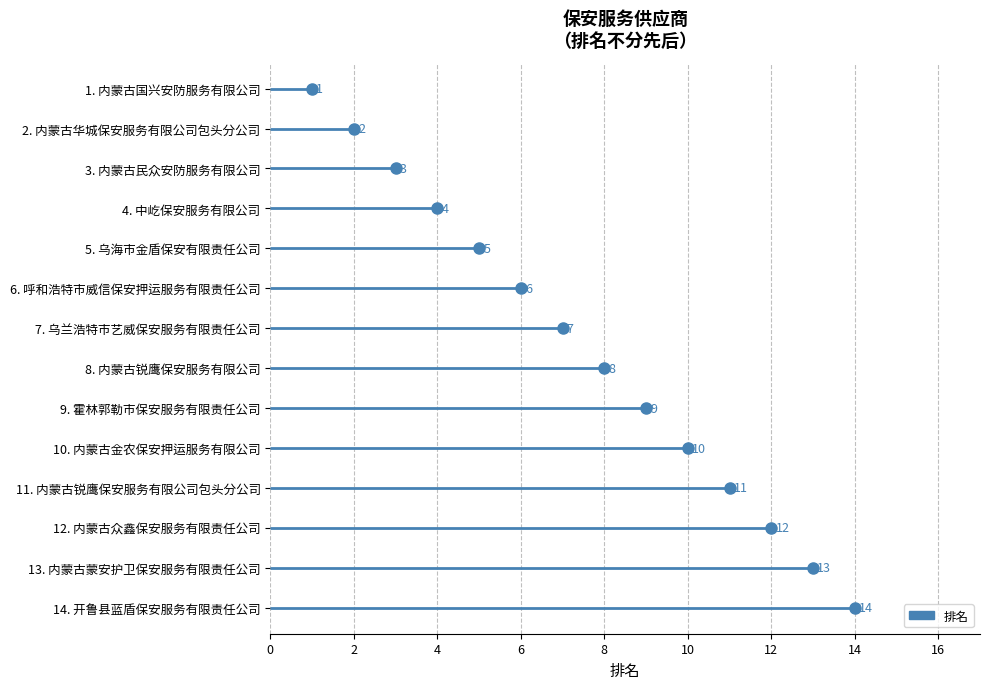

Which has a higher value, 乌海市金盾保安有限责任公司 or 内蒙古国兴安防服务有限公司?

乌海市金盾保安有限责任公司